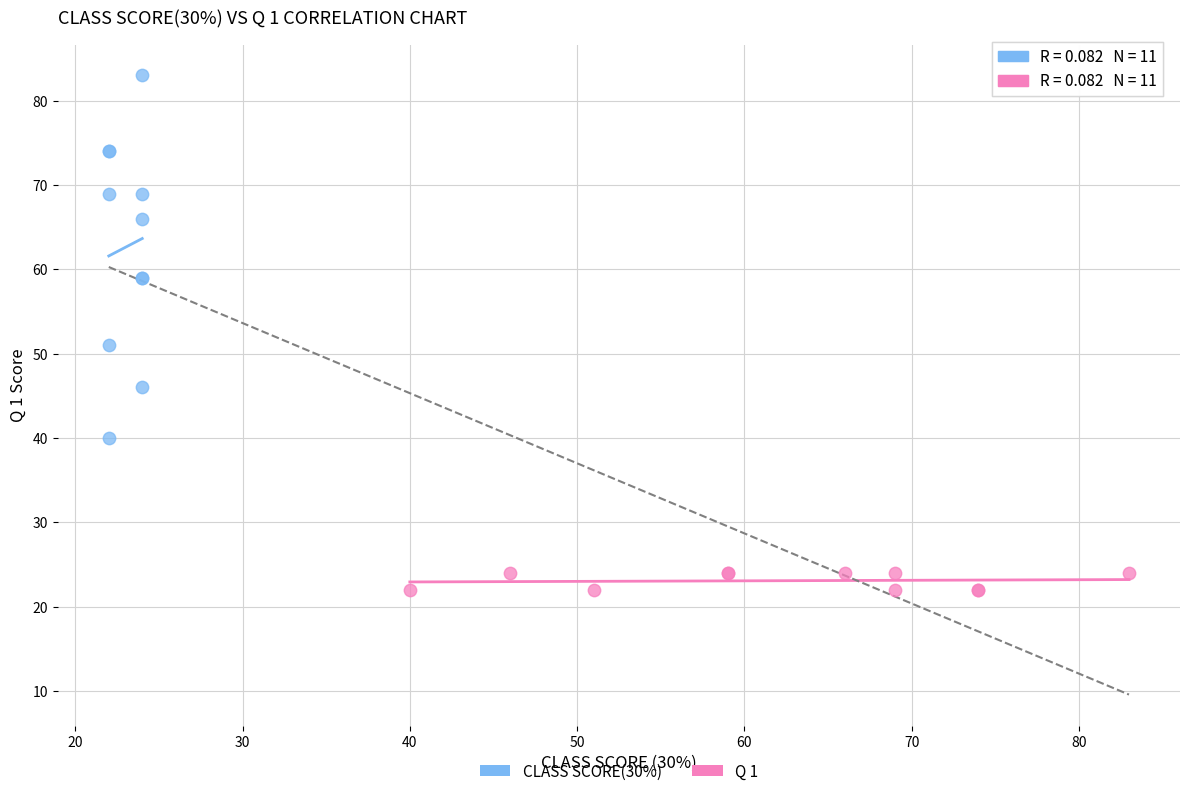

Which series reaches the minimum Y coordinate?

Q 1